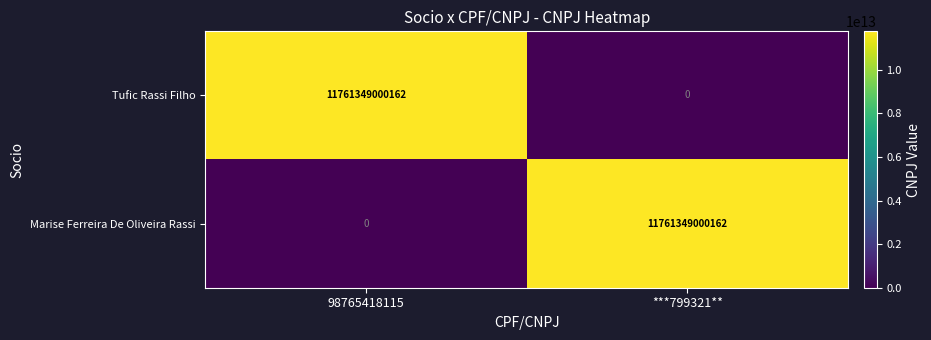

True or false: Marise Ferreira De Oliveira Rassi has a value of 0 at 98765418115.

True